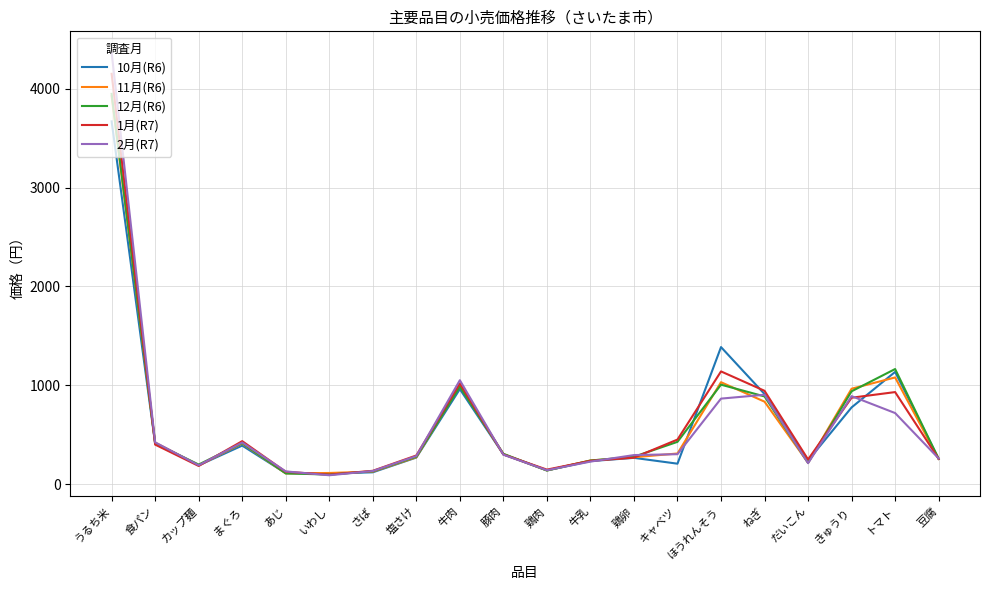

At which label is 2月(R7) closest to 2228?

牛肉